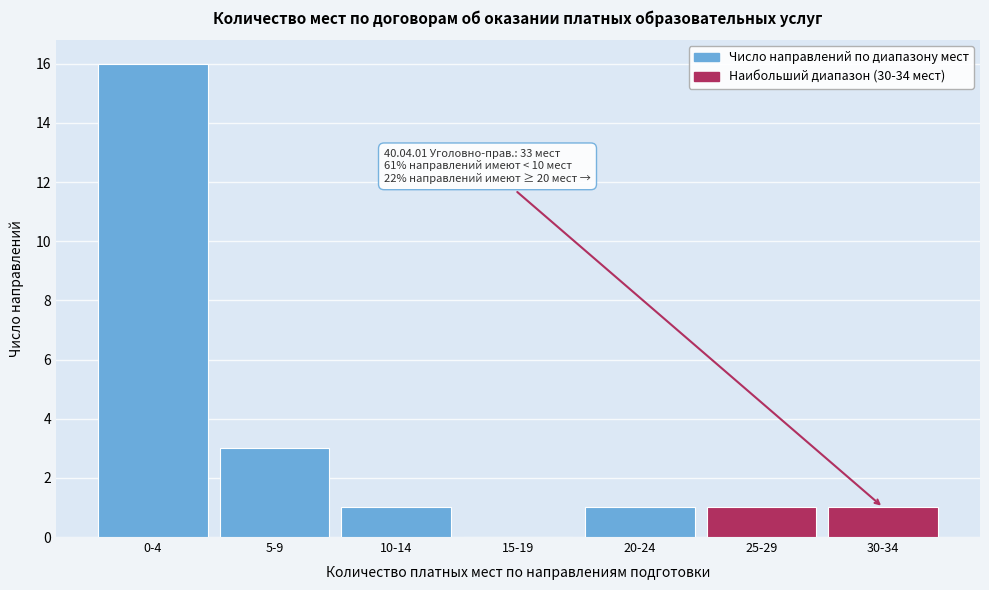

Reading left to right, list all the values displayed in this chart.

0-4=16	5-9=3	10-14=1	15-19=0	20-24=1	25-29=1	30-34=1